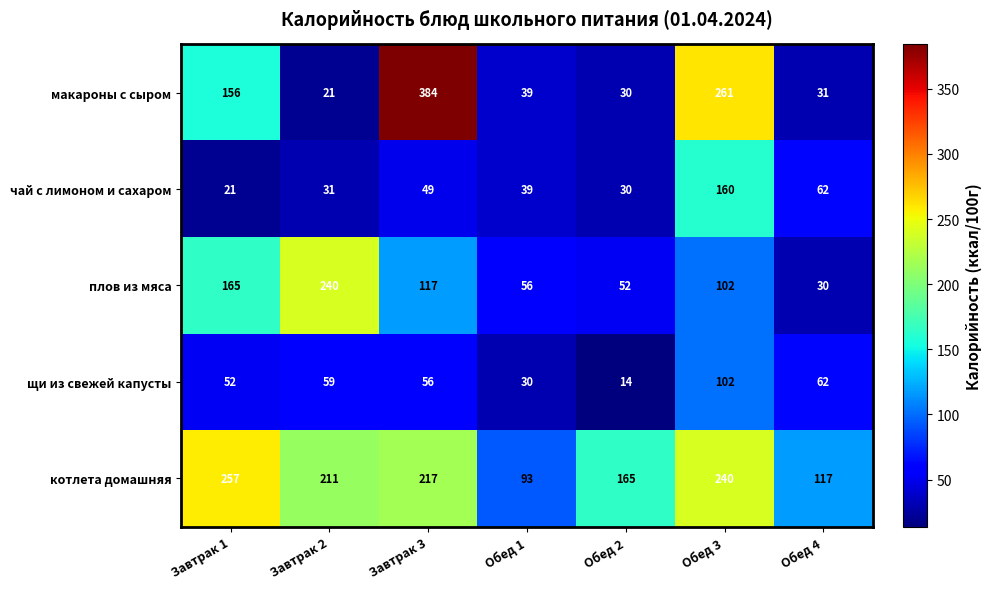

At which category does the chart reach its minimum across all series?

Обед 2